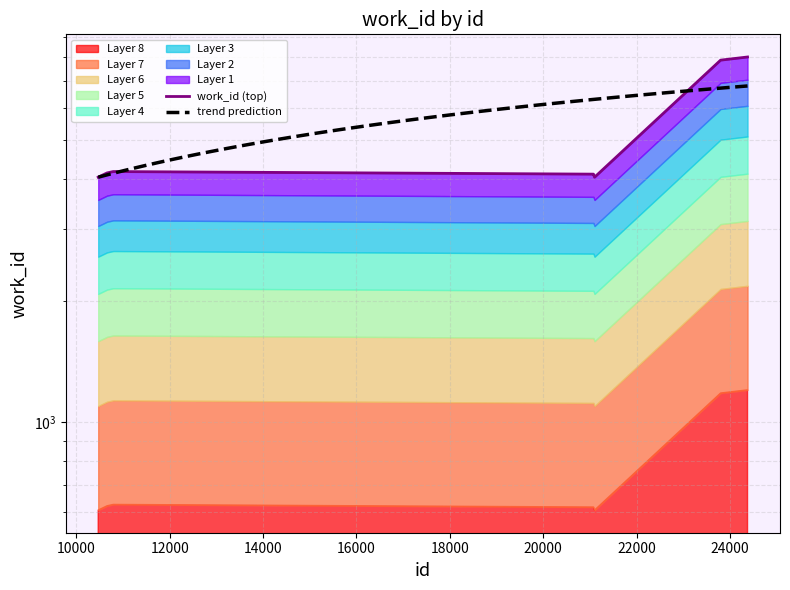

List the labels in order of value, smallest first.

10466, 21100, 21101, 21076, 21077, 10658, 10661, 10788, 23801, 24378